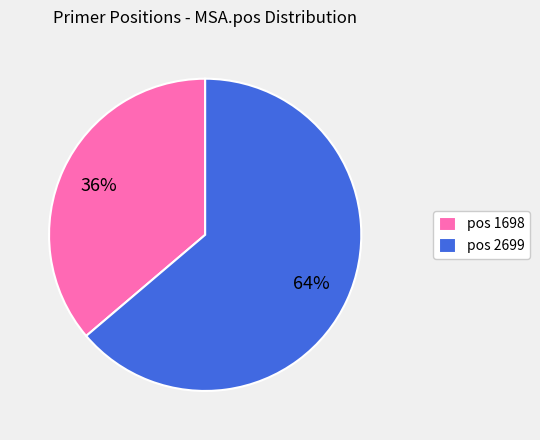

True or false: pos 1698 accounts for 36% of the total.

True